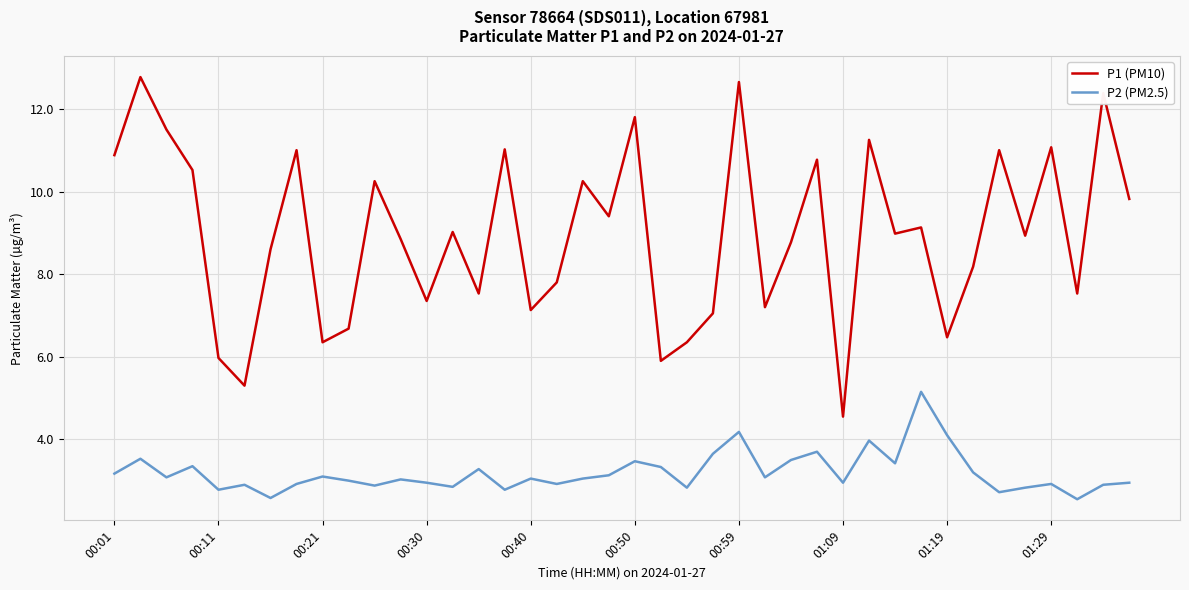

Which series has the largest range (max minus min)?

P1 (PM10)